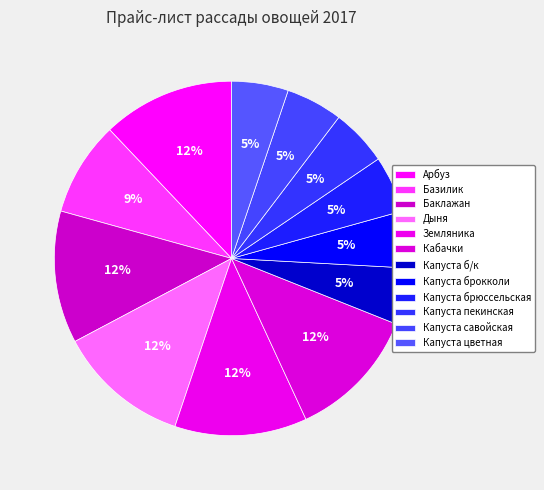

True or false: Капуста савойская accounts for 20% of the total.

False